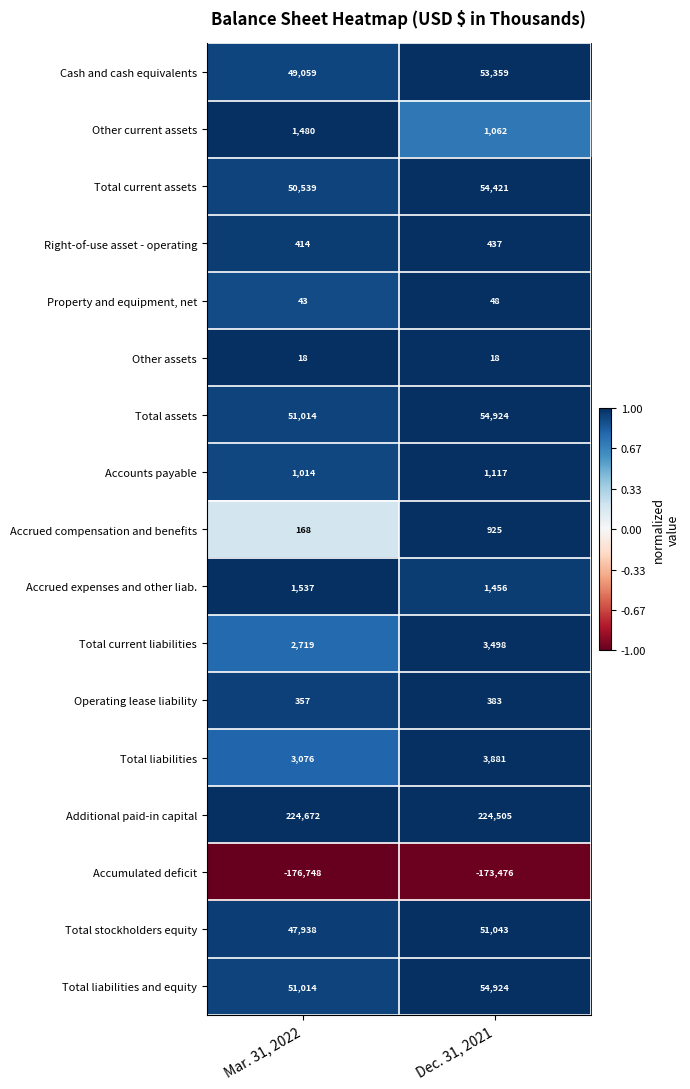

The value of Total stockholders equity at Mar. 31, 2022 is 81543. True or false?

False